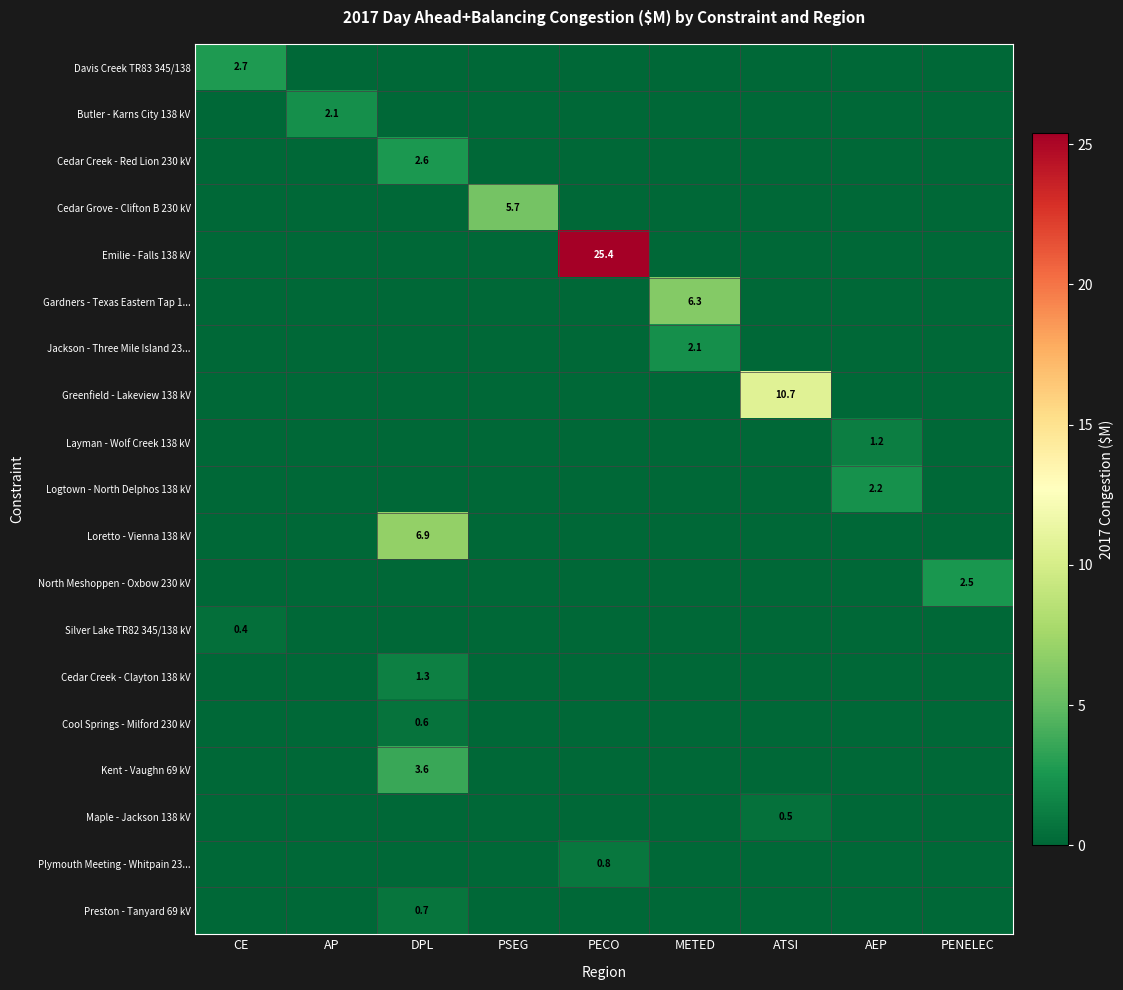

The Maple - Jackson 138 kV series shows 0.5 at ATSI. True or false?

True